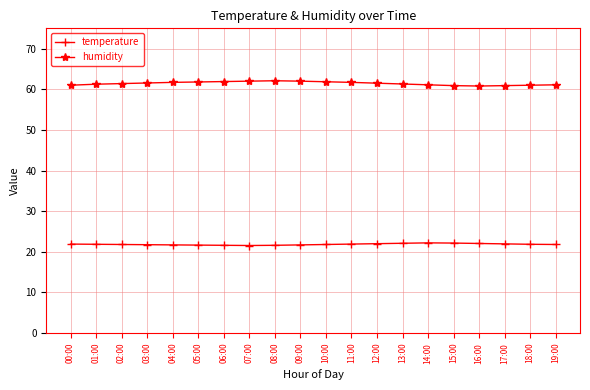

What is the sum of all temperature values?

436.9